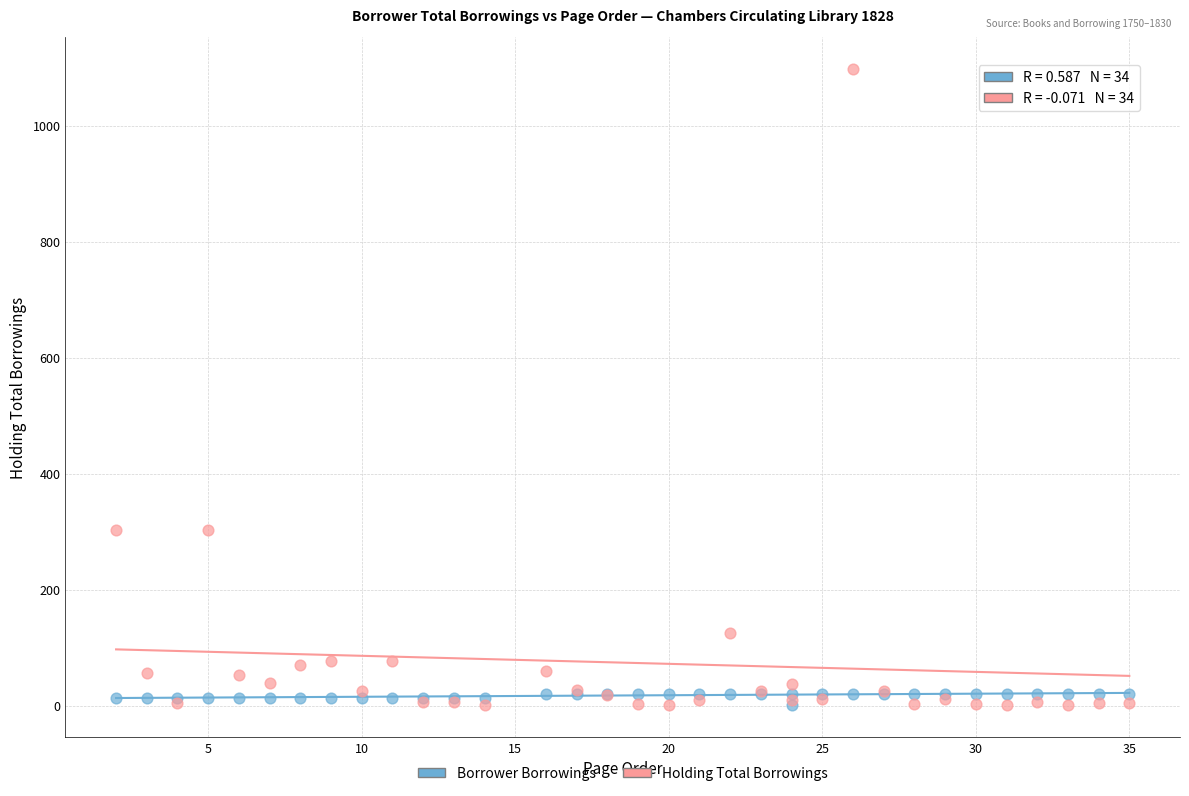

What are all the series names shown in the legend?

Borrower Borrowings, Holding Total Borrowings